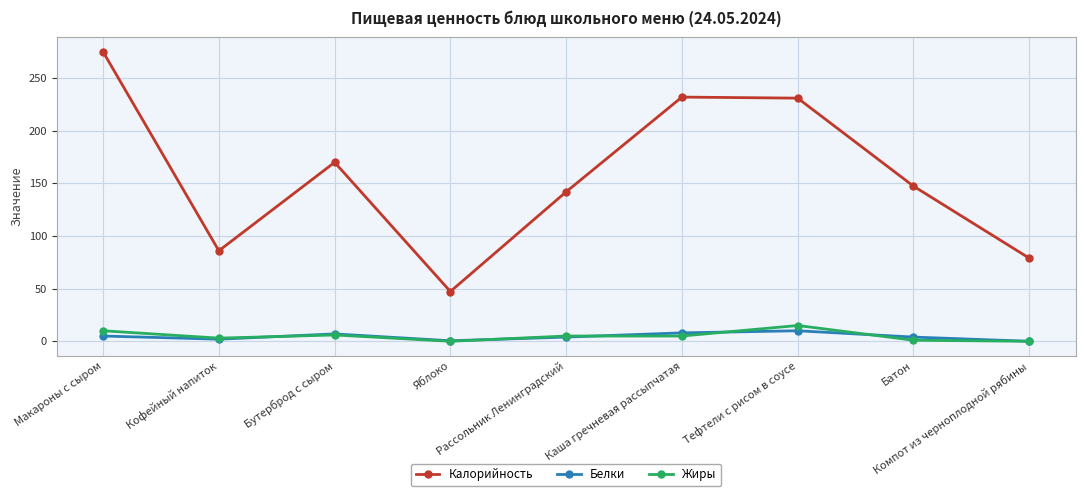

How many data points does each series have?

9